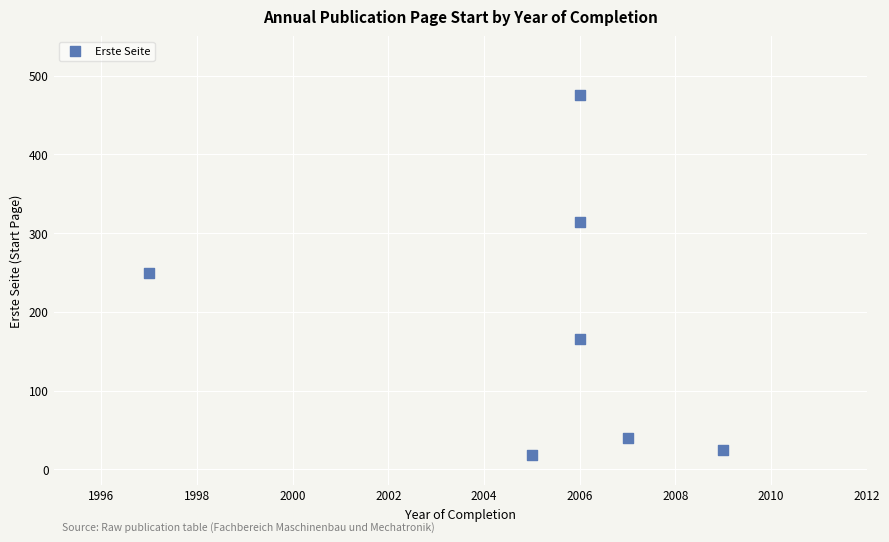

What is the range of X values (max minus min)?

12